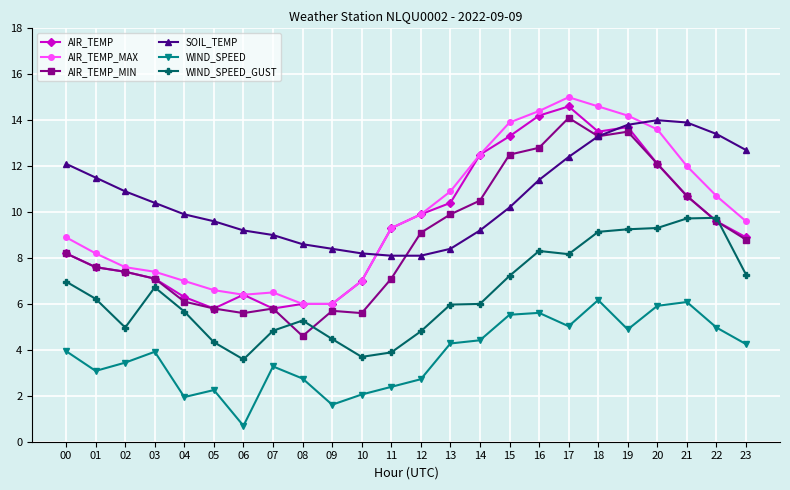

What is the value of the AIR_TEMP_MAX point at the 24th from the left?

9.6